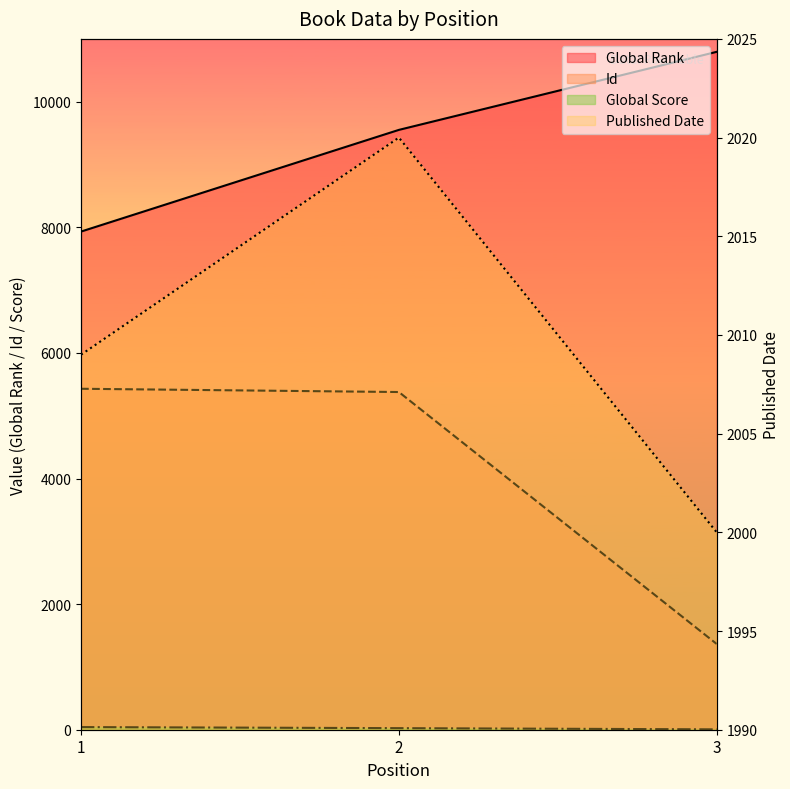

Which series changed the most between 1 and 2?

Global Rank